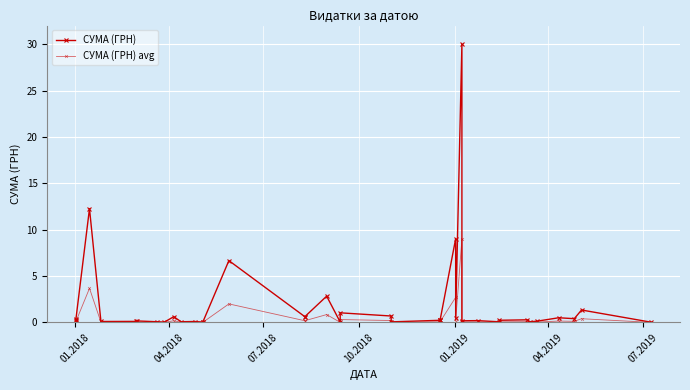

What is the label of the 38th point from the right?

07.2018